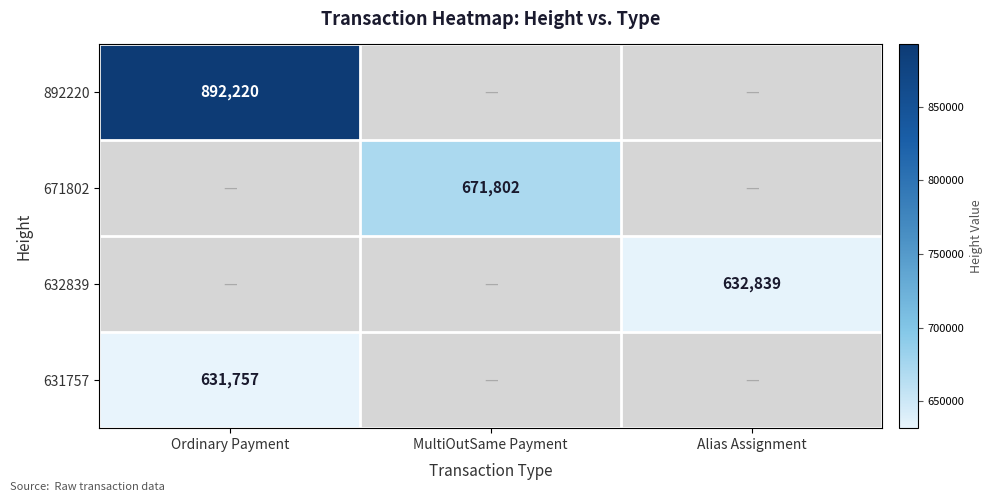

The value of 632839 at Alias Assignment is 394009. True or false?

False